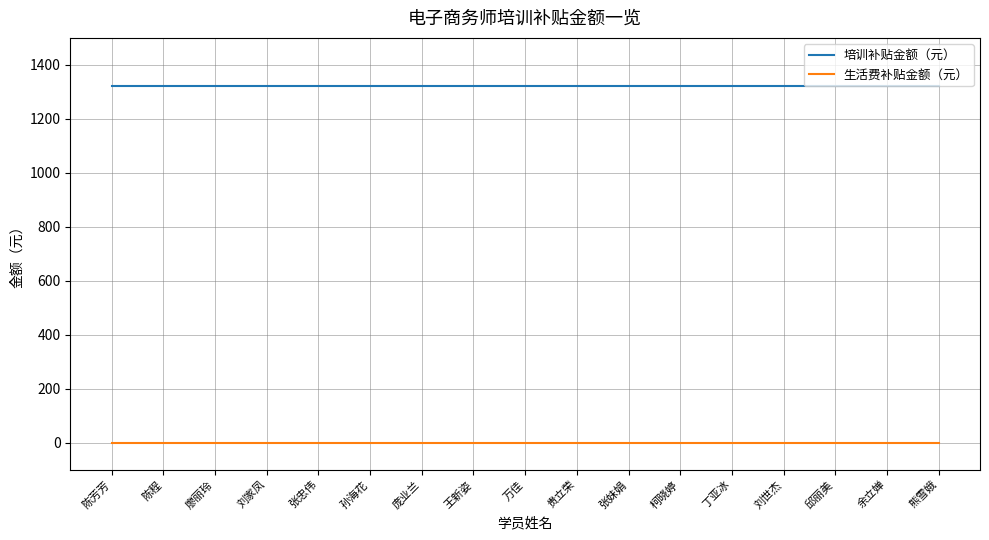

What is the difference between the highest and lowest values at 张妹娟?

1320